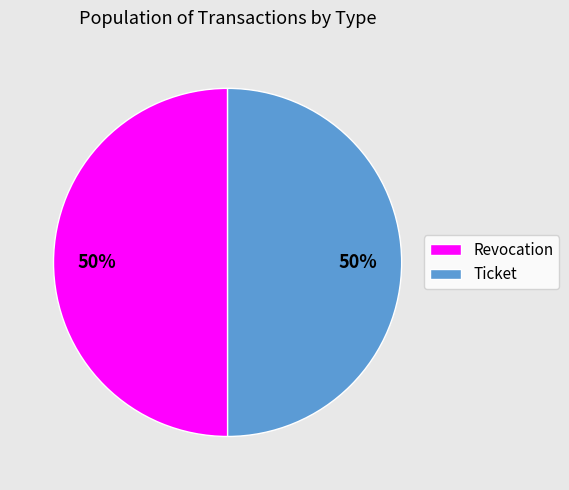

To the nearest percent, what portion does Revocation represent?

50%